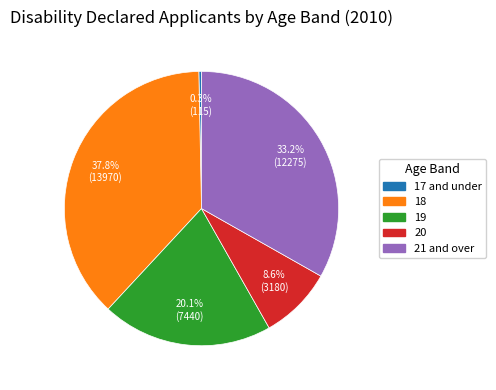

The 18 slice represents 38% of the pie. True or false?

True